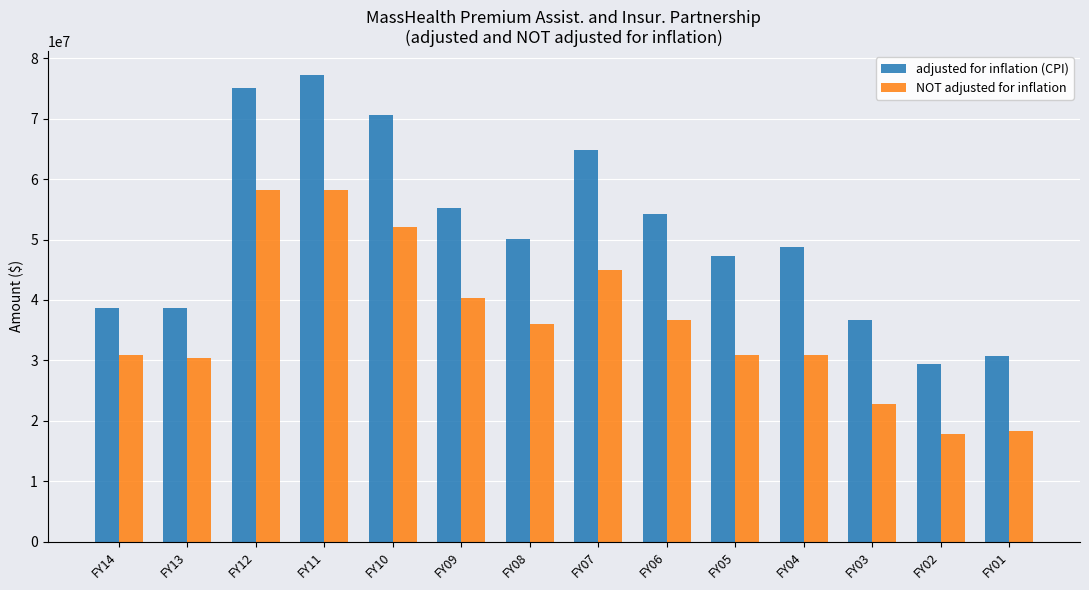

List the series in order of their overall mean, lowest first.

NOT adjusted for inflation, adjusted for inflation (CPI)